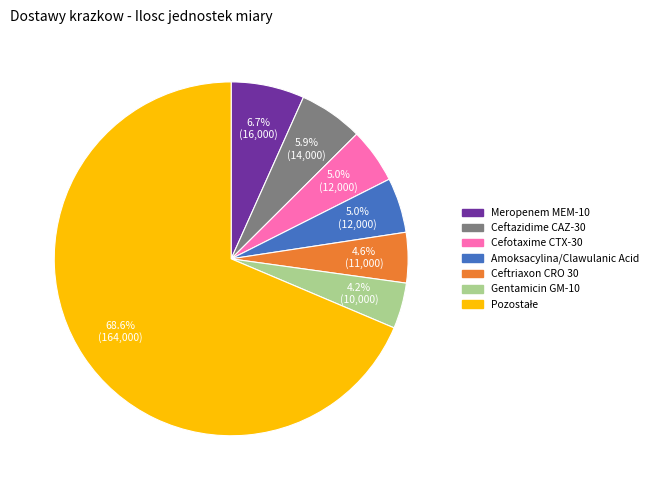

Is there any slice that represents more than half of the pie?

Yes